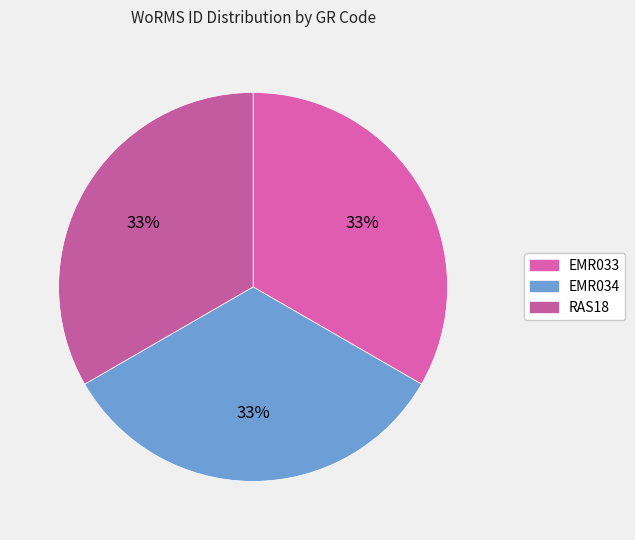

Count the number of slices in the pie.

3